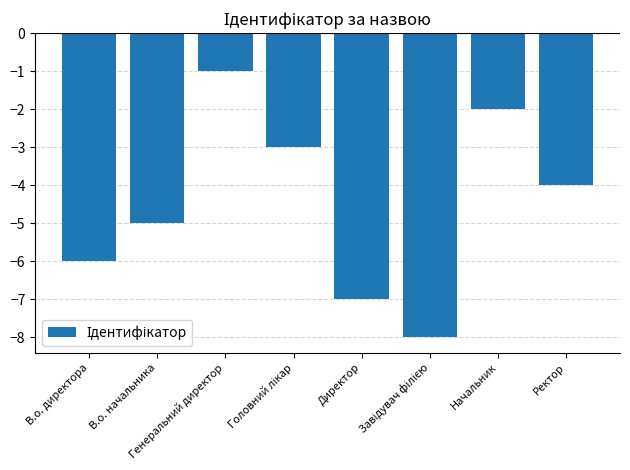

What is the minimum value shown in the chart?

-8